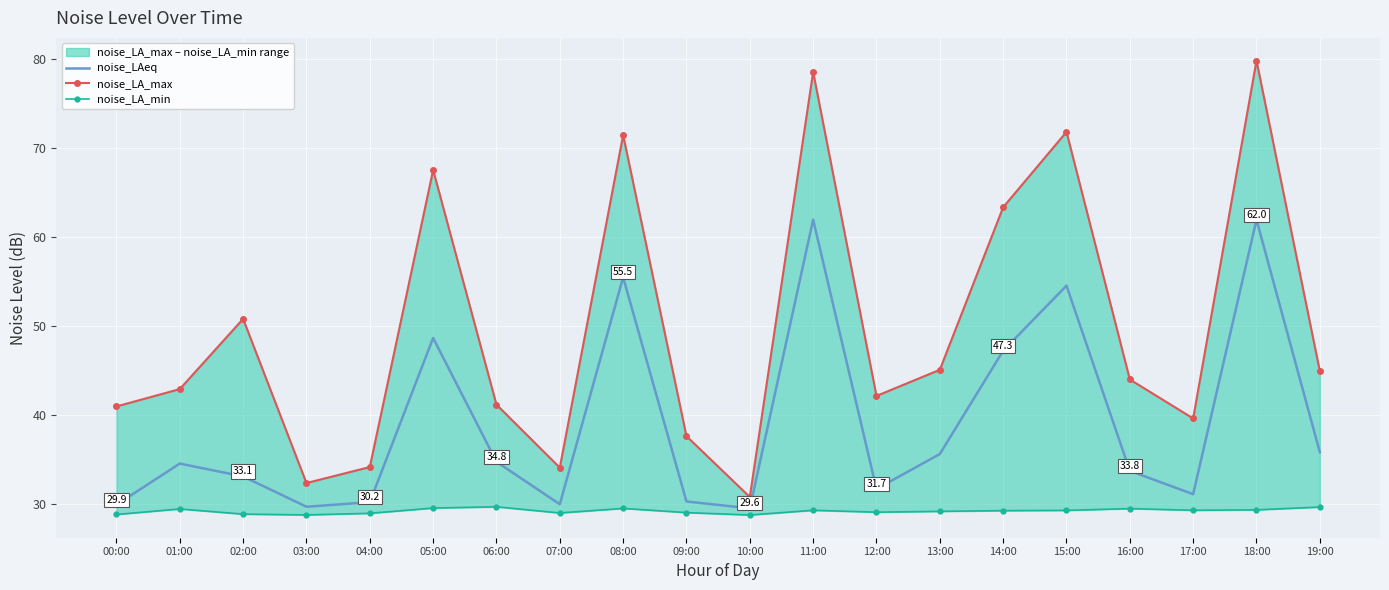

Reading right to left, extract all data points from this chart.

noise_LA_max_line: 19:00=45.0	18:00=79.9	17:00=39.6	16:00=44.0	15:00=71.8	14:00=63.4	13:00=45.1	12:00=42.2	11:00=78.6	10:00=30.8	09:00=37.7	08:00=71.5	07:00=34.1	06:00=41.2	05:00=67.6	04:00=34.2	03:00=32.4	02:00=50.8	01:00=43.0	00:00=41.0
noise_LA_min: 19:00=29.7	18:00=29.4	17:00=29.3	16:00=29.5	15:00=29.3	14:00=29.3	13:00=29.2	12:00=29.1	11:00=29.3	10:00=28.8	09:00=29.1	08:00=29.5	07:00=29.0	06:00=29.7	05:00=29.6	04:00=29.0	03:00=28.8	02:00=28.9	01:00=29.5	00:00=28.9
noise_LAeq: 19:00=35.9	18:00=62.0	17:00=31.1	16:00=33.8	15:00=54.6	14:00=47.3	13:00=35.6	12:00=31.7	11:00=62.0	10:00=29.6	09:00=30.3	08:00=55.5	07:00=30.0	06:00=34.8	05:00=48.7	04:00=30.2	03:00=29.7	02:00=33.1	01:00=34.6	00:00=29.9